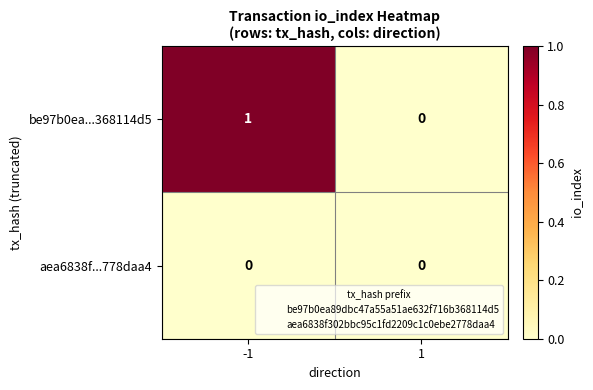

Between -1 and 1, which series saw the biggest shift?

be97b0ea...368114d5